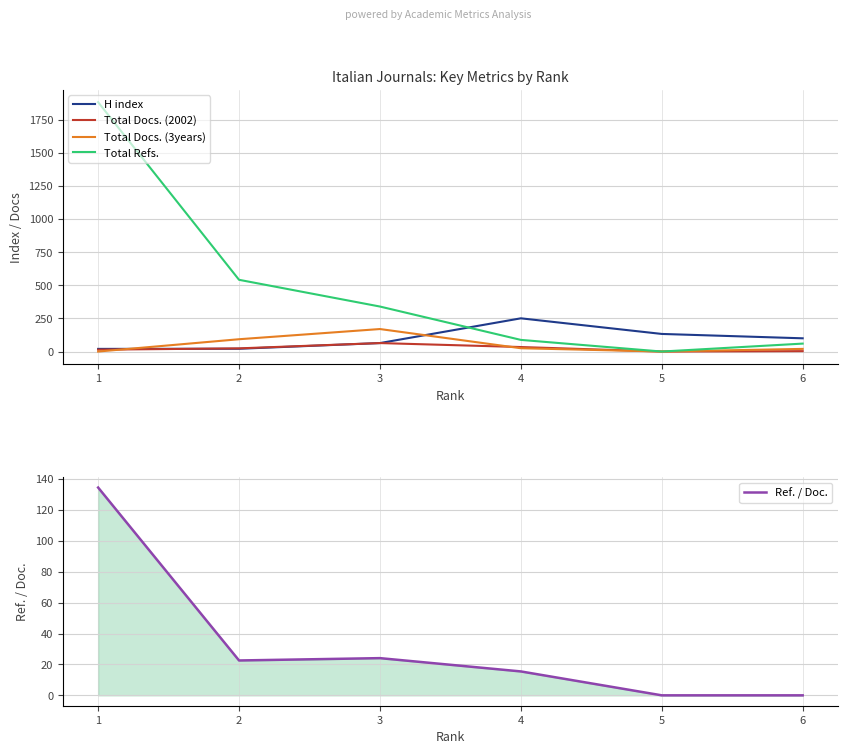

What is the sum of the Total Docs. (3years) values at 1 and 3?

170